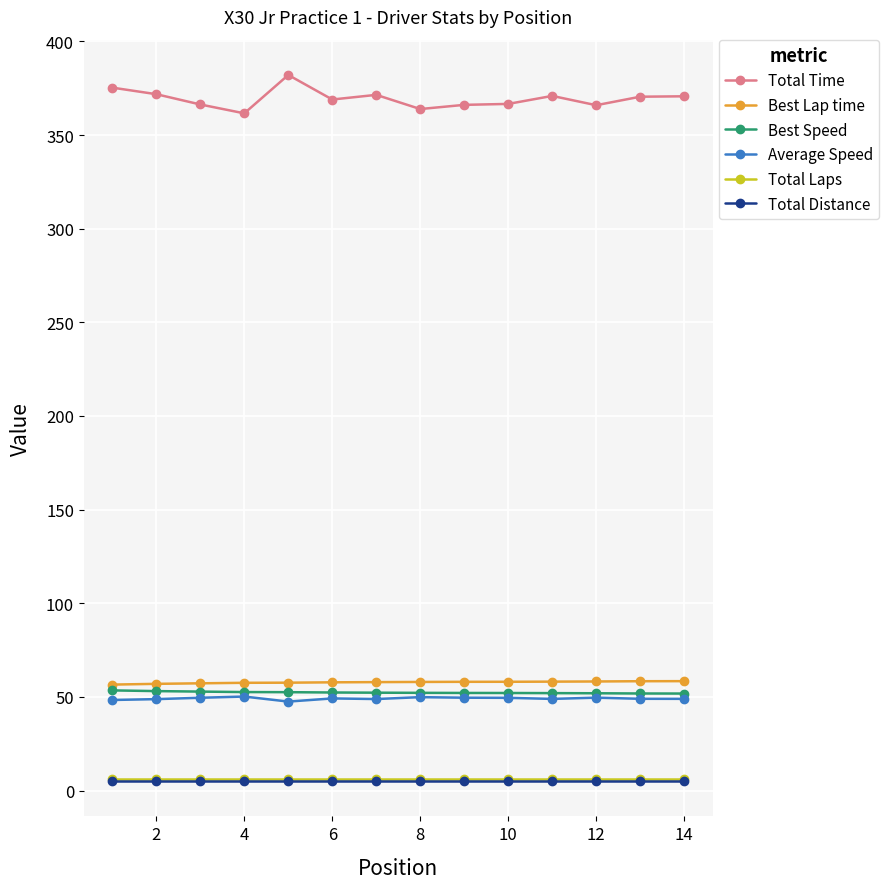

What is the value of the Best Lap time point at the 9th from the left?

58.0